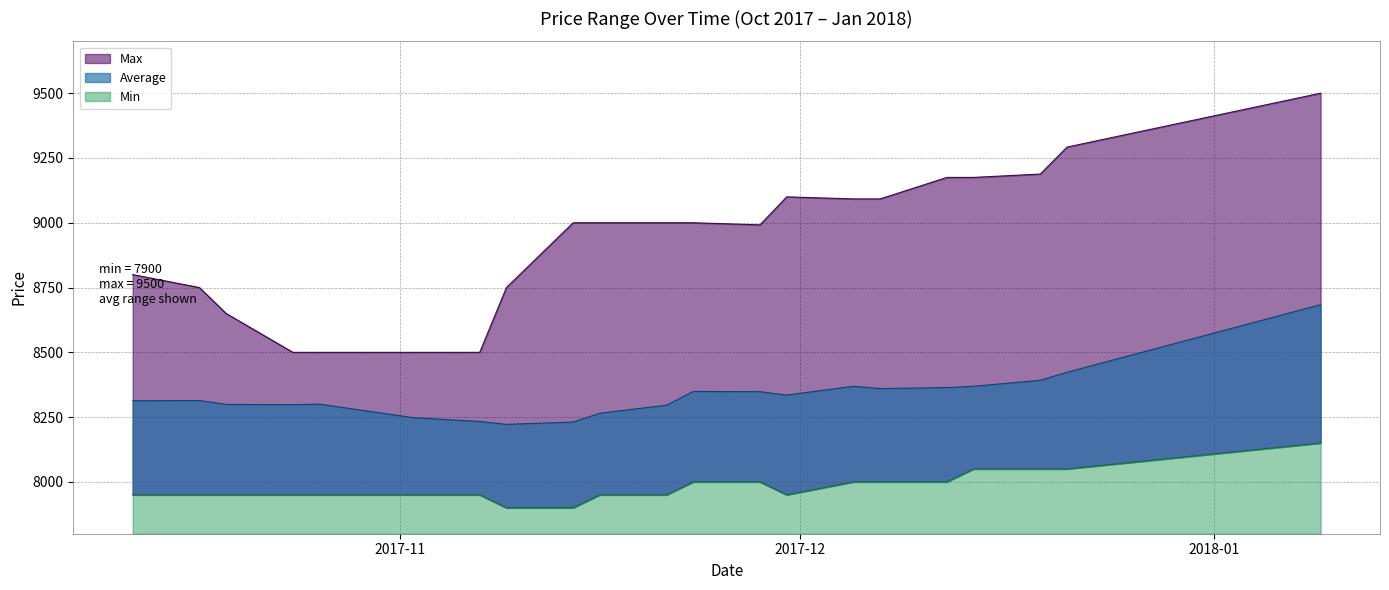

What is the value of the Min point at the 4th from the left?

7950